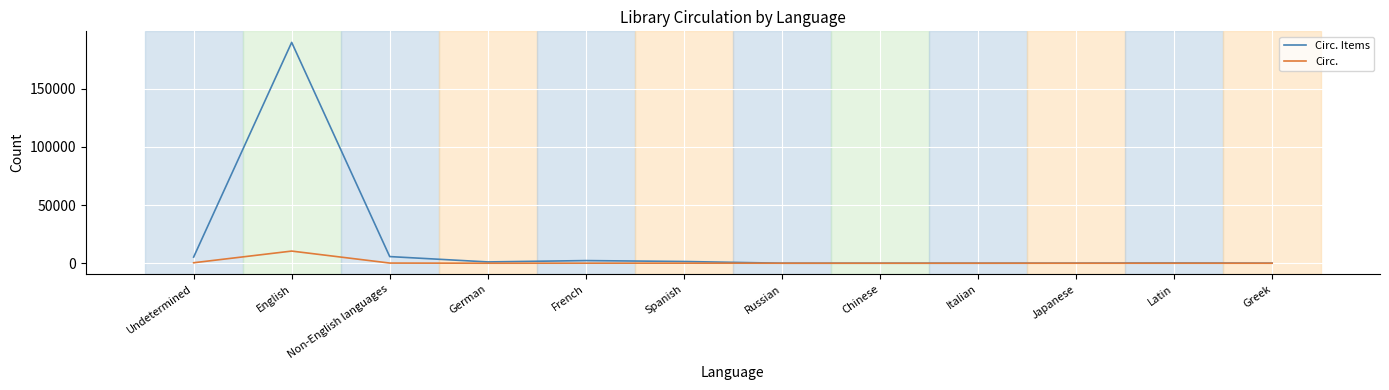

List the series in order of their overall mean, lowest first.

Circ., Circ. Items